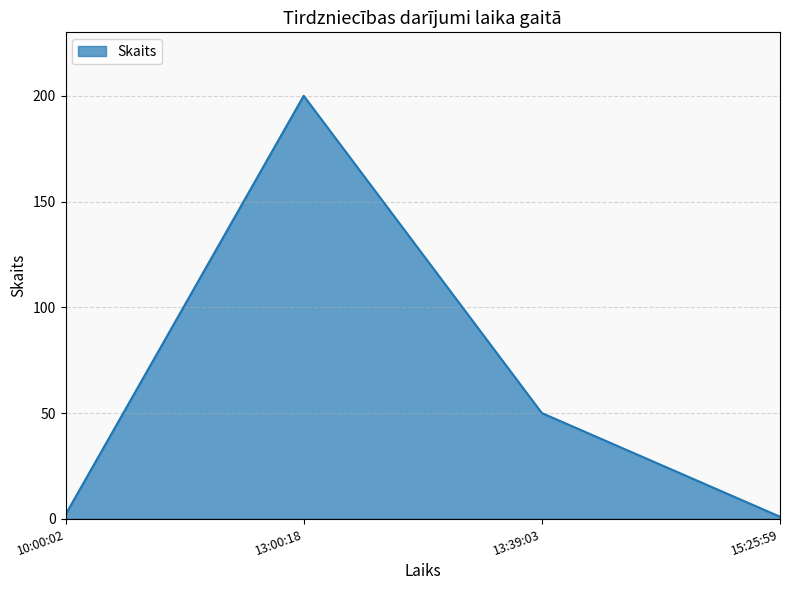

What is the difference between the maximum and minimum values?

199